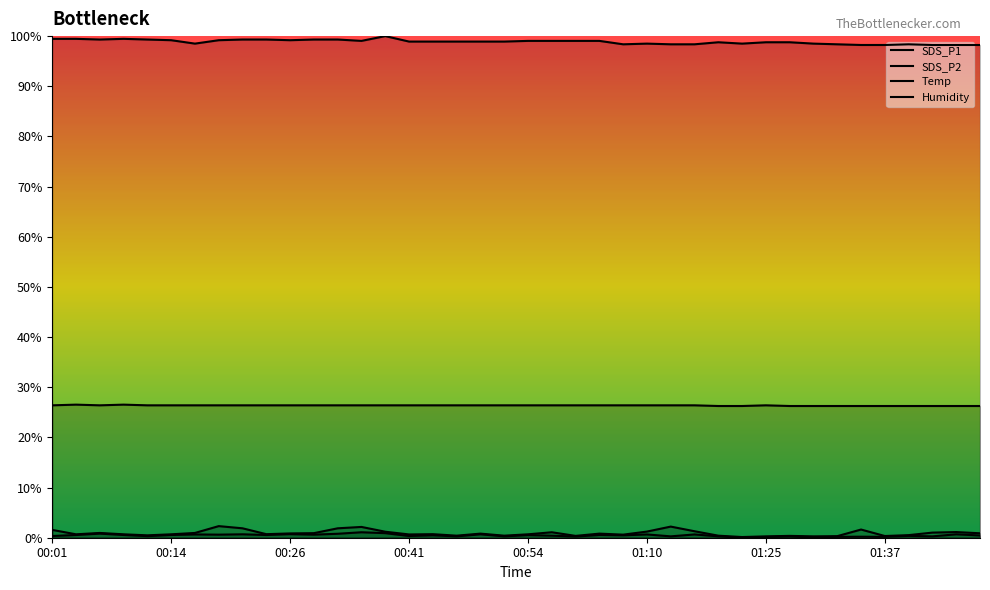

Does the chart have visible grid lines?

No